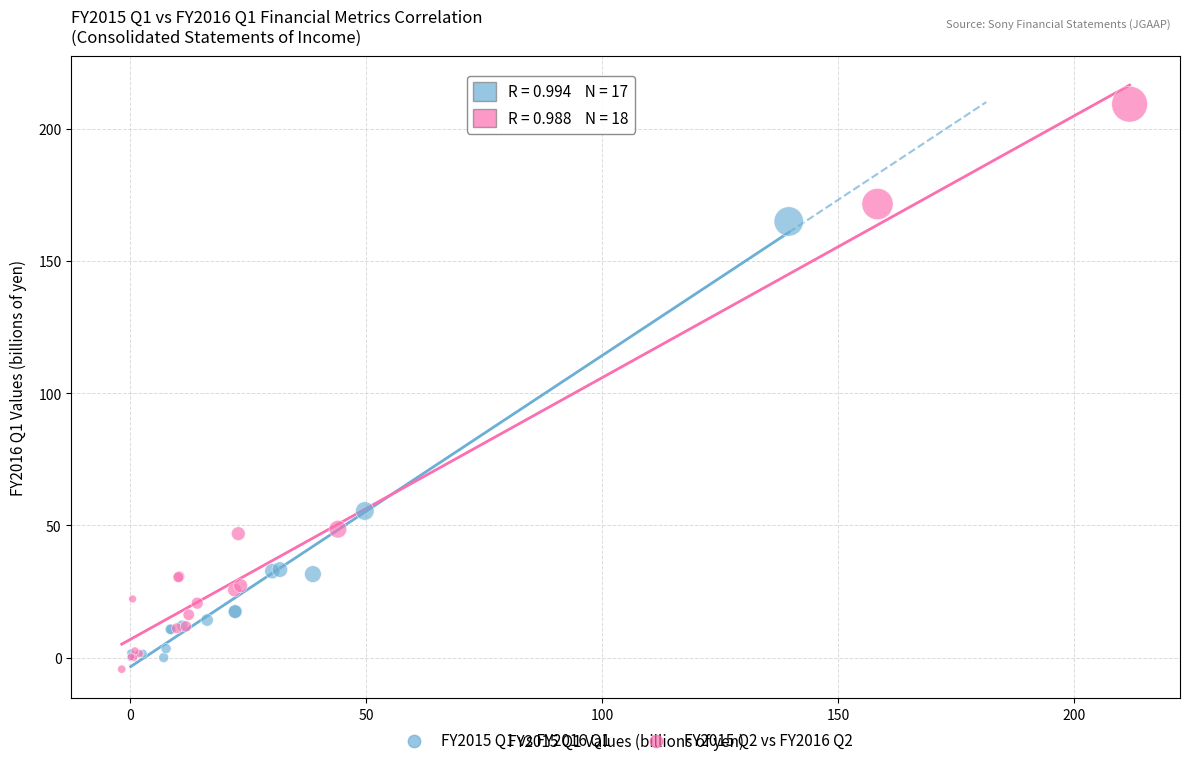

Which series reaches the minimum Y coordinate?

FY2015 Q2 vs FY2016 Q2